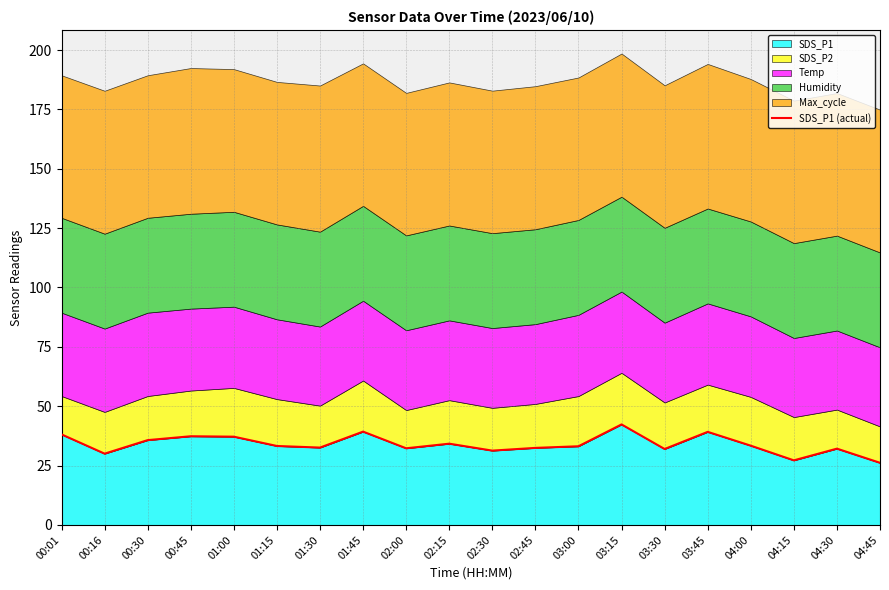

The SDS_P1 series shows 33.2 at 01:15. True or false?

True